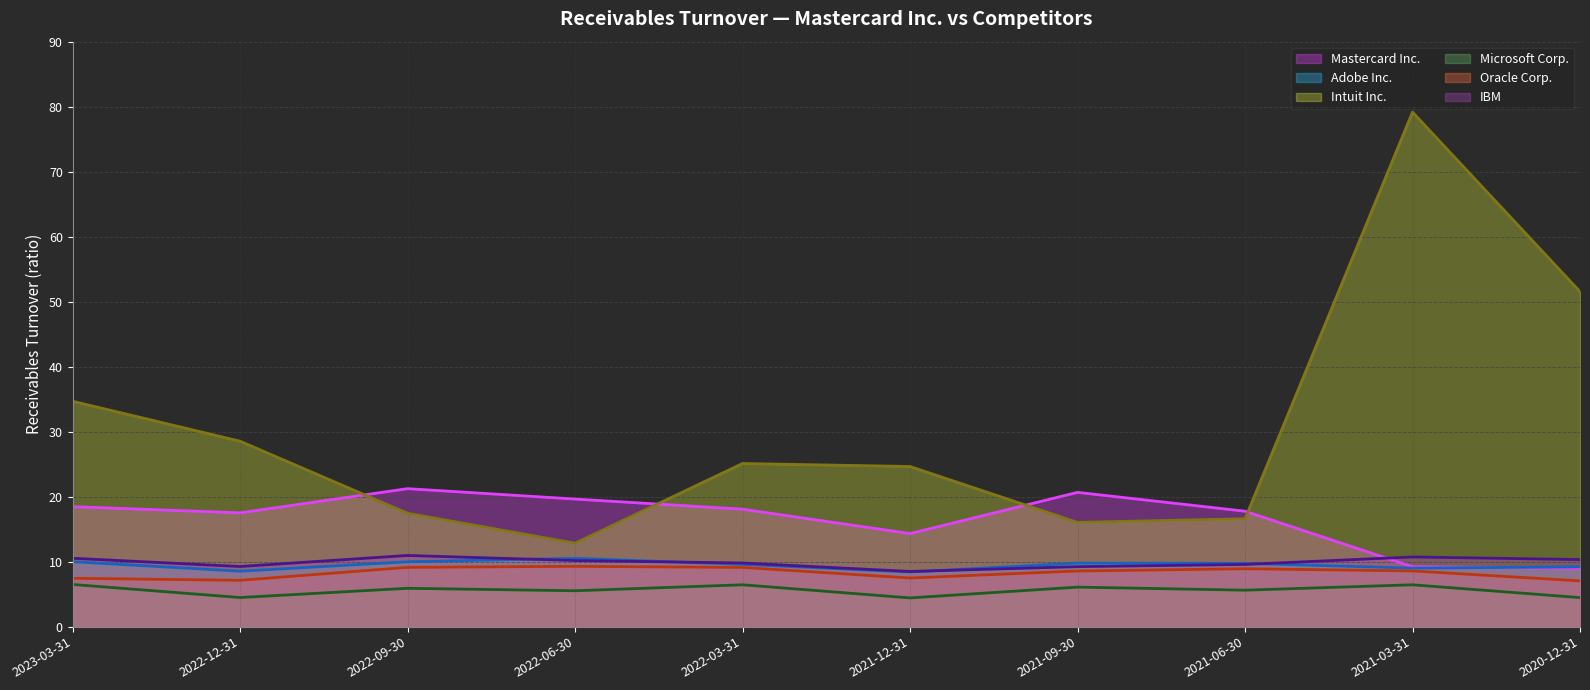

What is the approximate value of IBM at 2020-12-31?

10.3